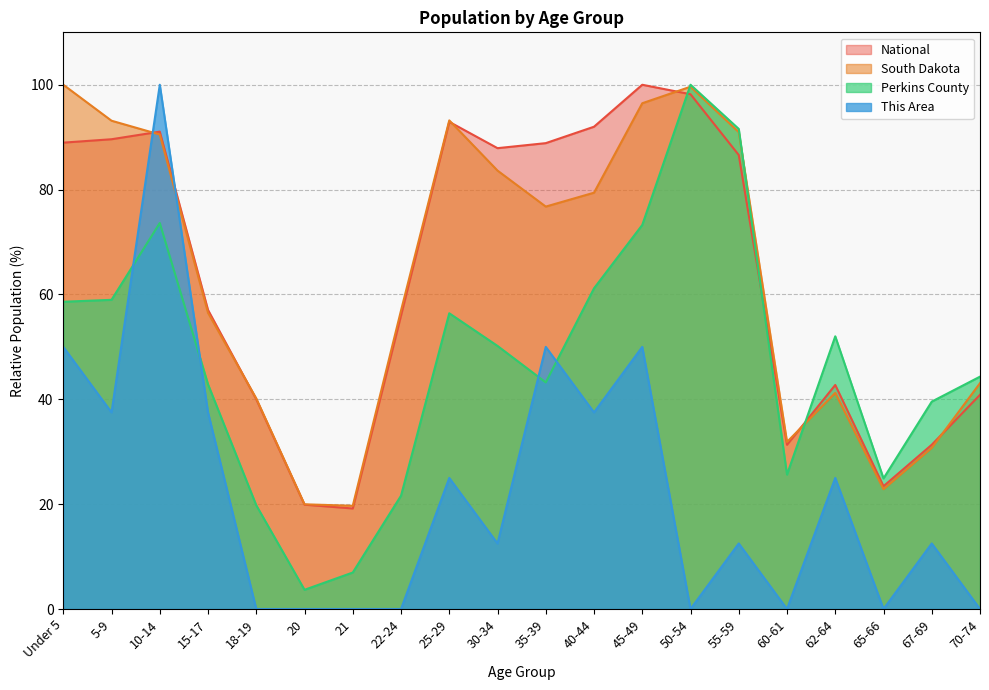

Between 55-59 and 21, which is larger?

55-59